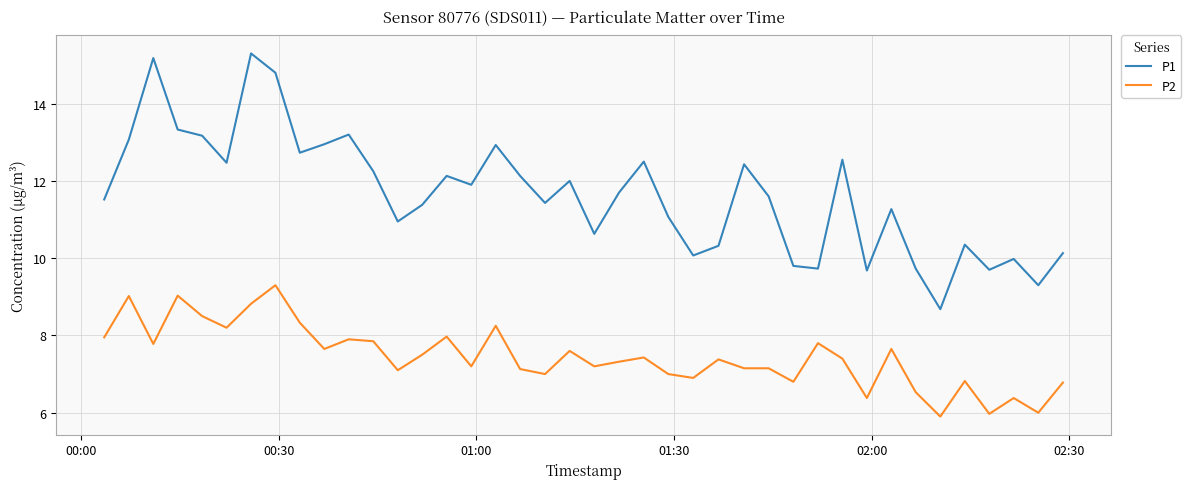

Which series has the largest range (max minus min)?

P1